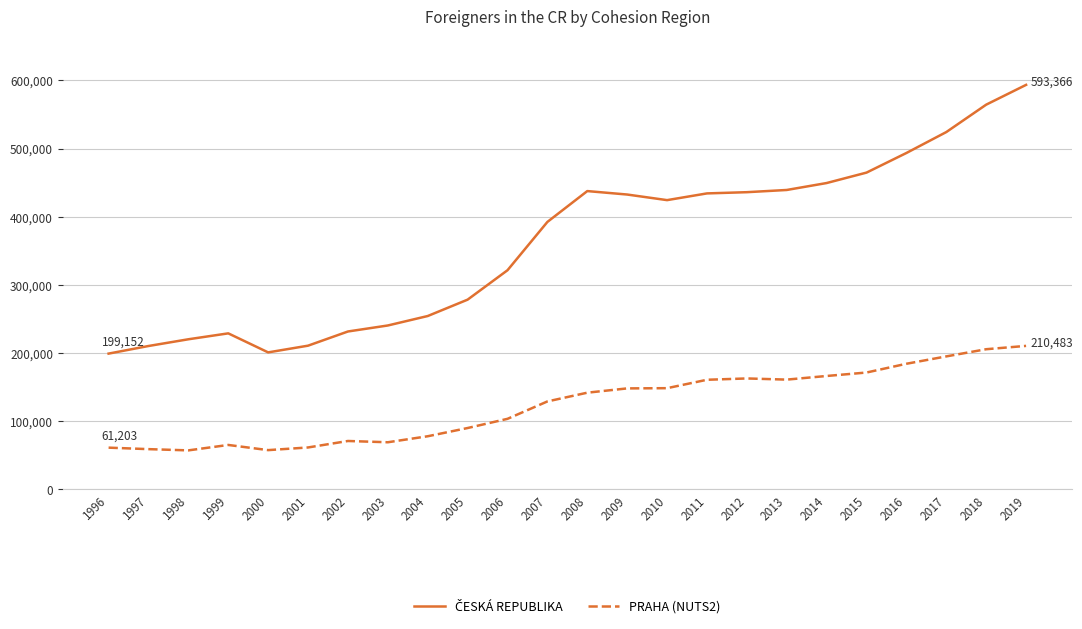

What is the difference between the PRAHA (NUTS2) values at 2002 and 2008?

70863